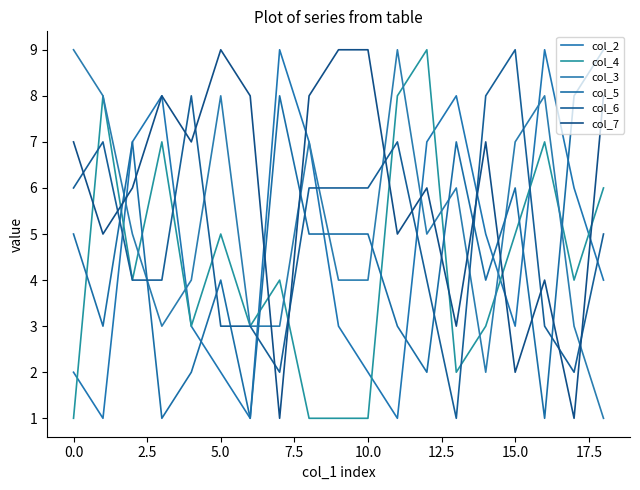

Count the number of data series in this chart.

6